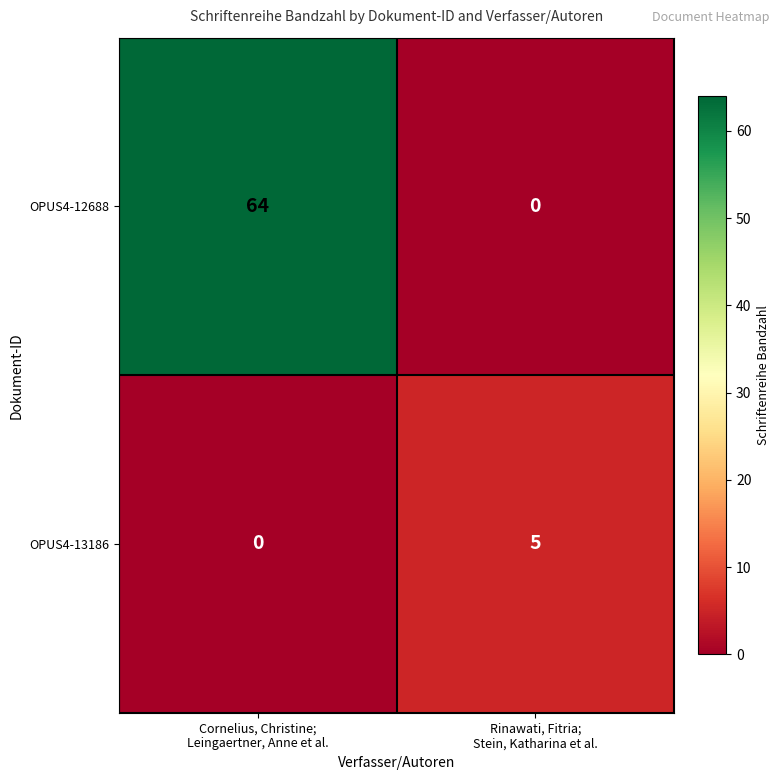

How many data points in OPUS4-12688 are less than 64?

1